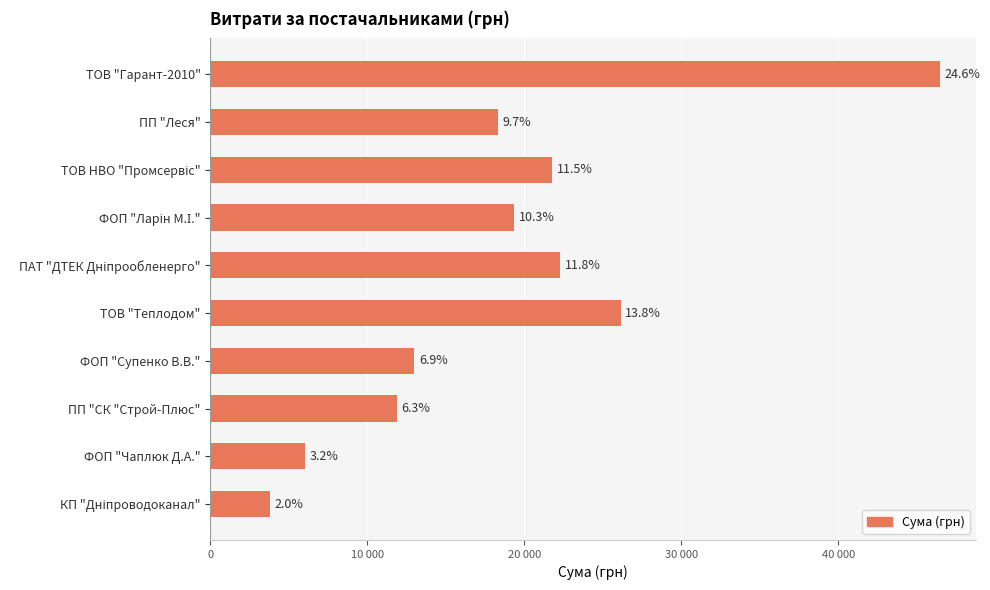

Does the chart contain any negative values?

No